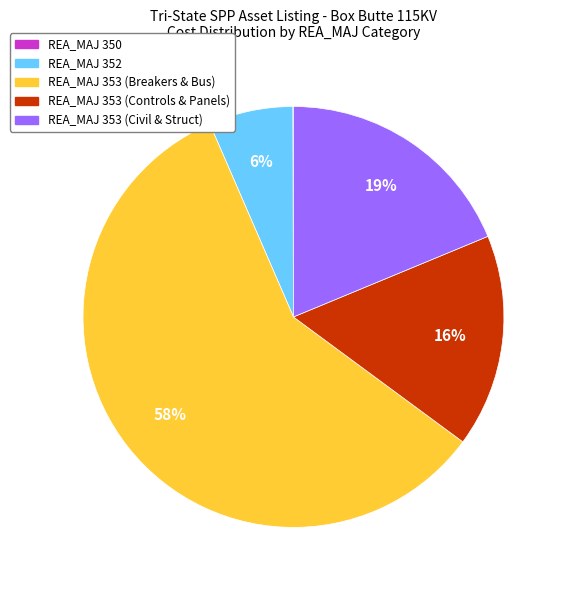

Is there a majority slice in this chart?

Yes